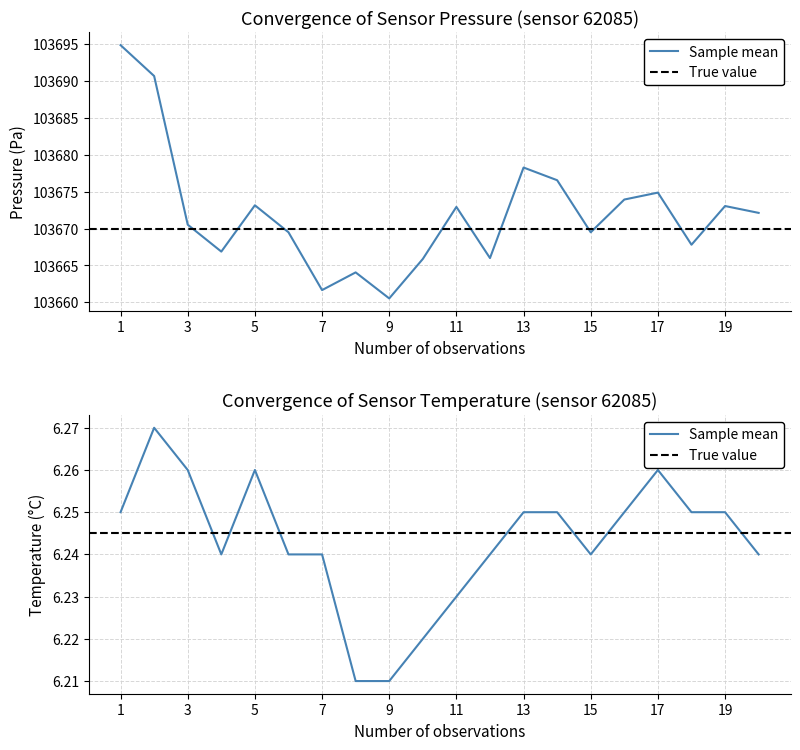

Is this an area chart (filled region under the line)?

No